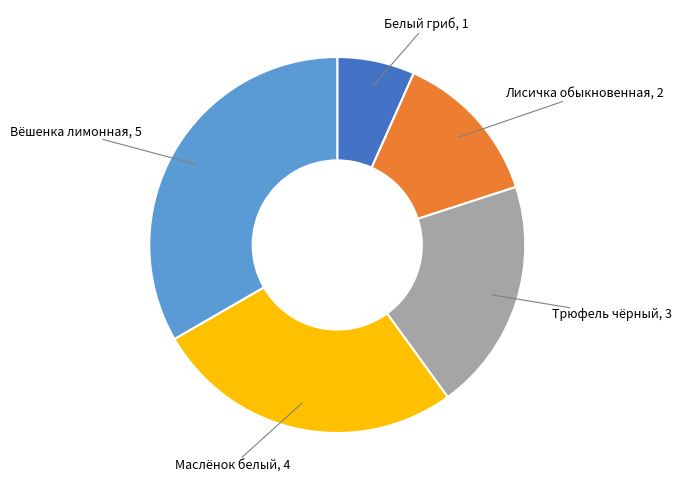

Is there any slice that represents more than half of the pie?

No